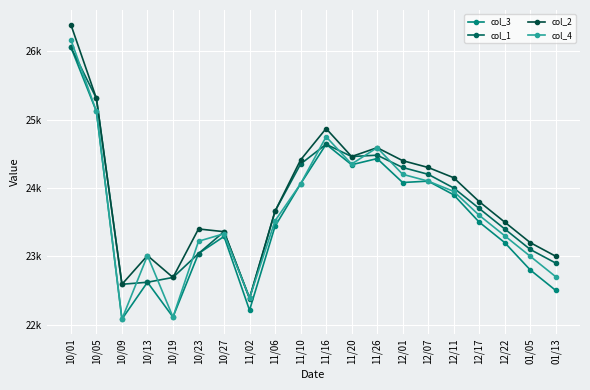

Is the value of col_1 at 12/07 greater than the value of col_4 at 01/05?

Yes